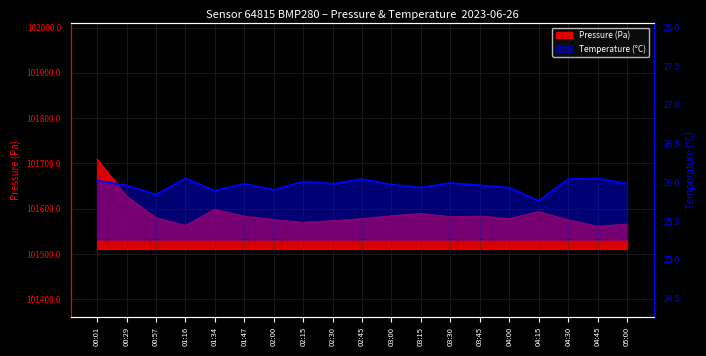

Does the chart display data point markers on the line(s)?

No